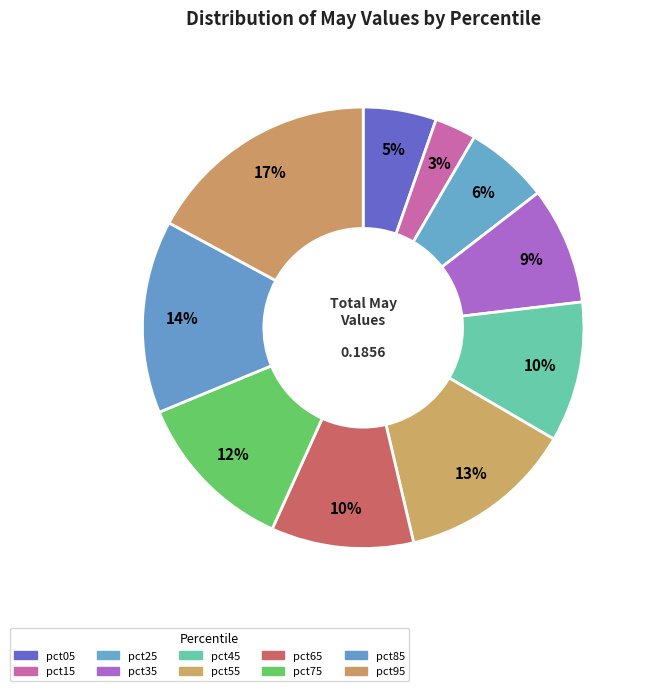

Do pct25 and pct35 together represent more than half of the pie?

No